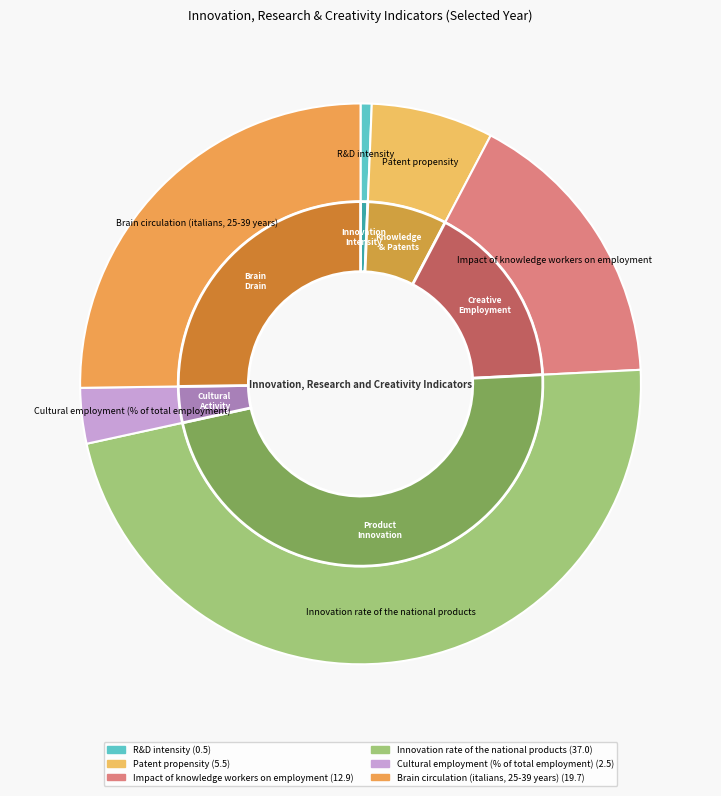

To the nearest percent, what is the combined percentage of Cultural employment (% of total employment) and Brain circulation (italians, 25-39 years)?

28%